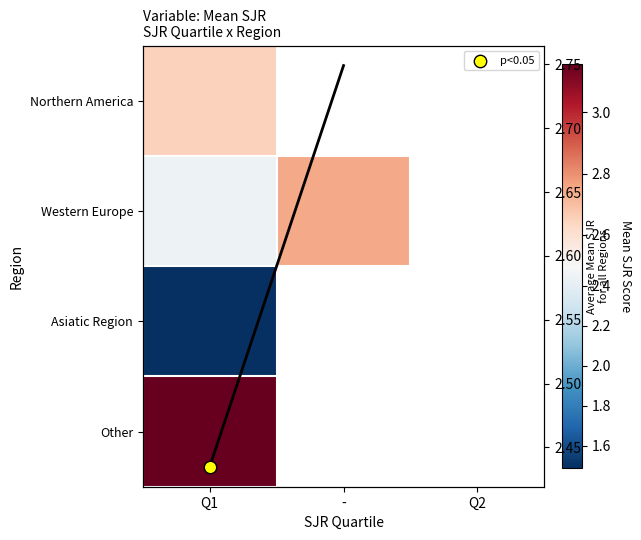

What is the lowest value of the Asiatic Region series?

1.5